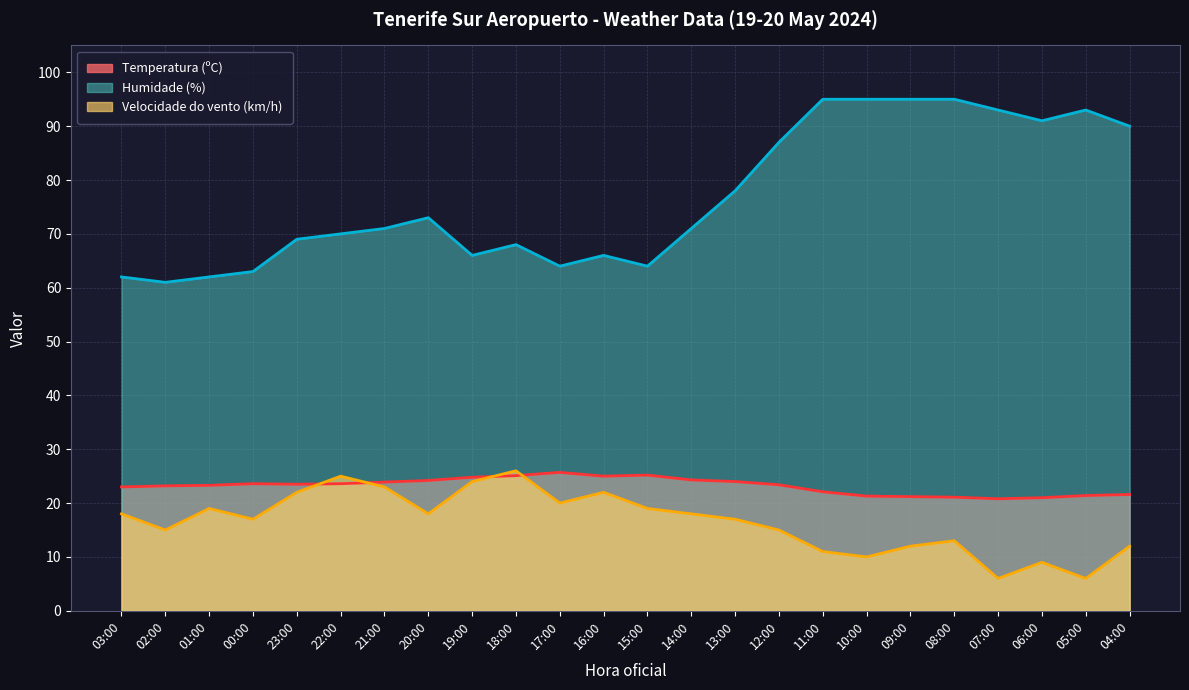

What is the difference between the maximum and second lowest values in the Humidade (%) series?

33.0